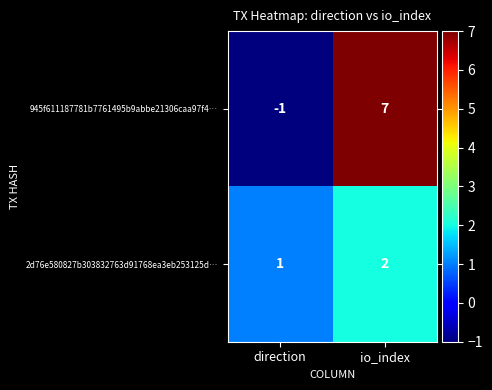

The value of 2d76e580827b303832763d91768ea3eb253125d… at io_index is 2. True or false?

True